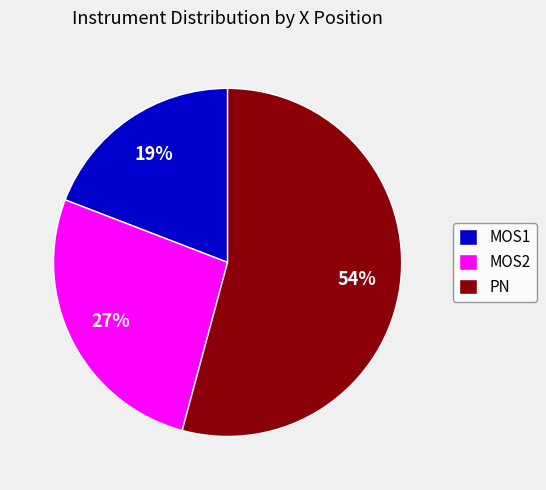

Which slice is the smallest?

MOS1